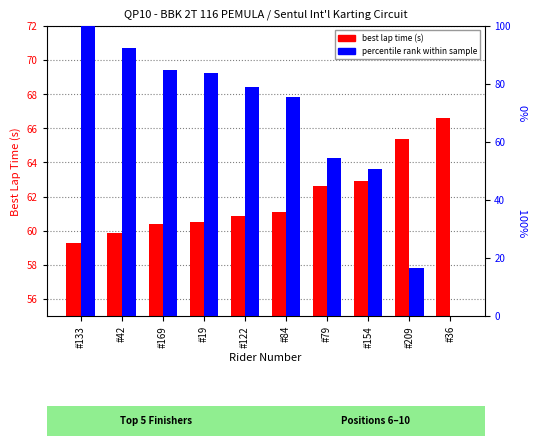

Which has a higher value, #84 or #36?

#36